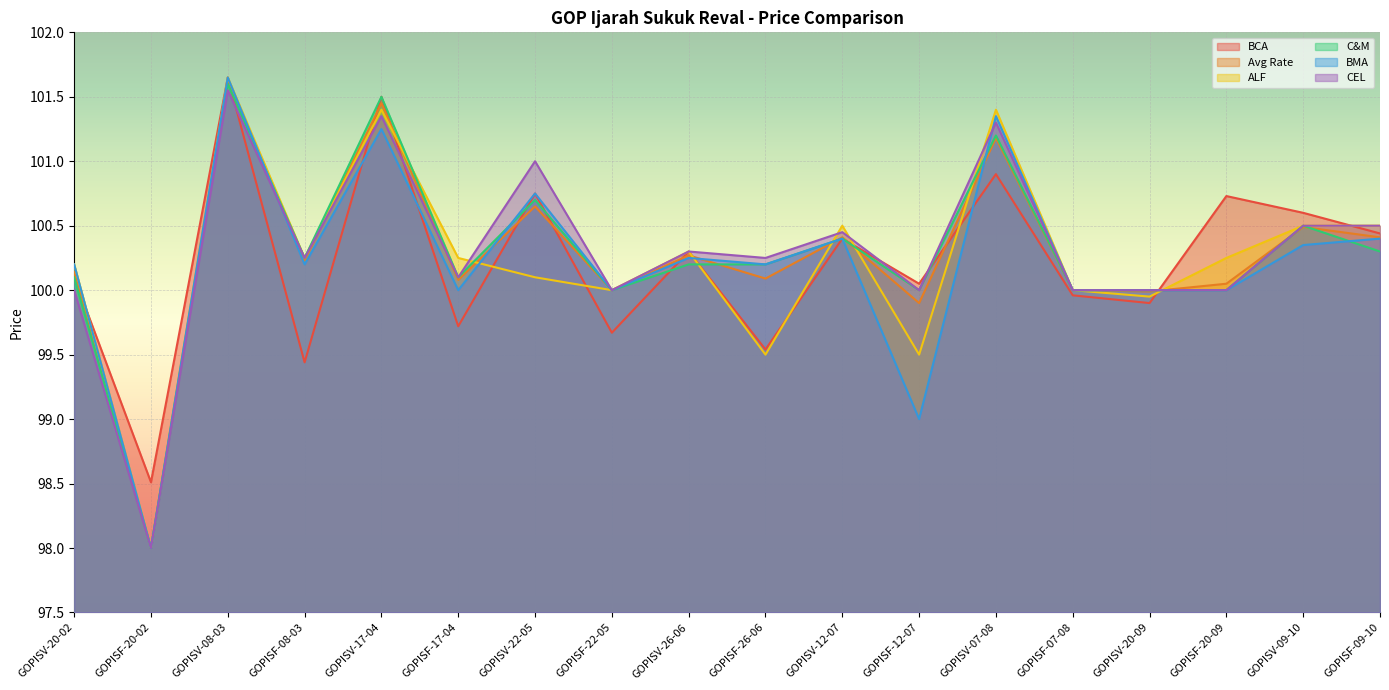

Which series has the widest spread of values?

ALF